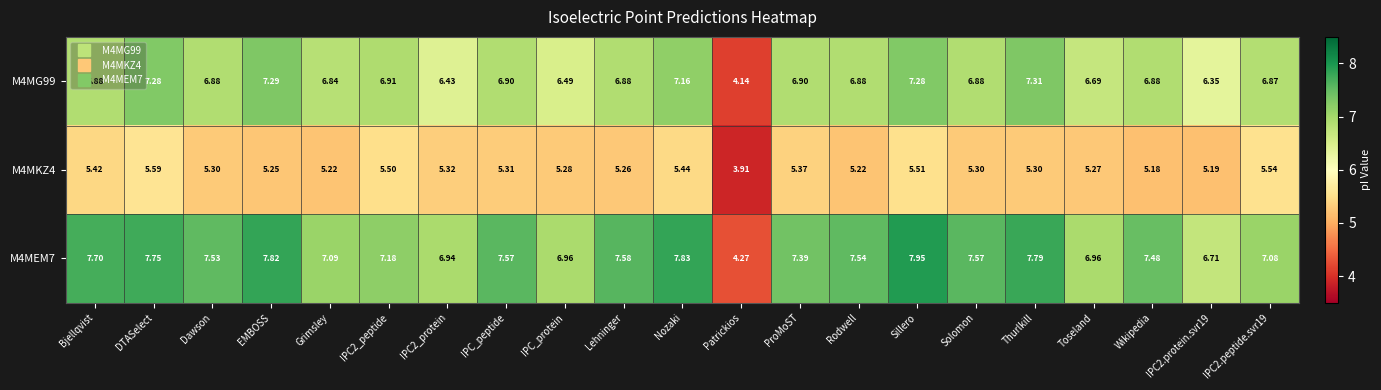

At which category does the chart reach its minimum across all series?

Patrickios